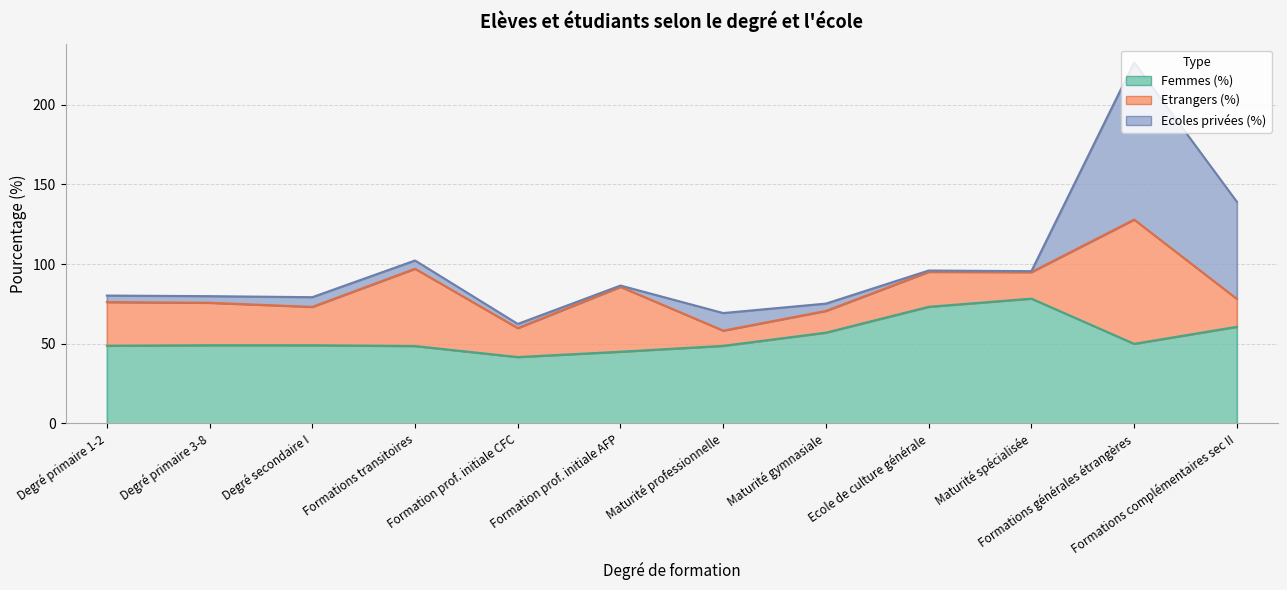

What is the difference between the highest and lowest values at Ecole de culture générale?

72.3